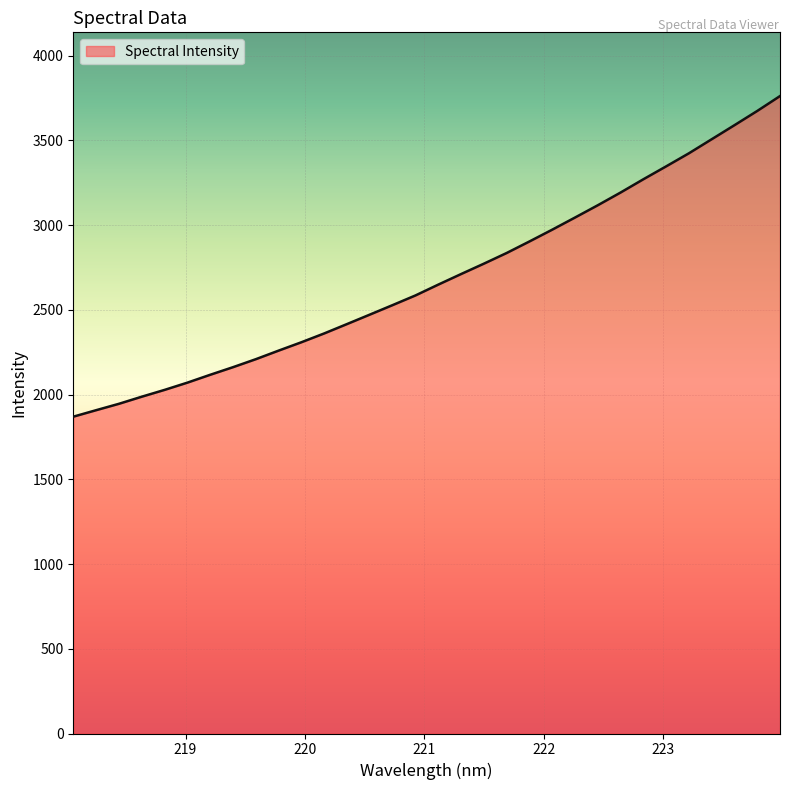

What is the difference between the maximum and minimum values?

1891.9